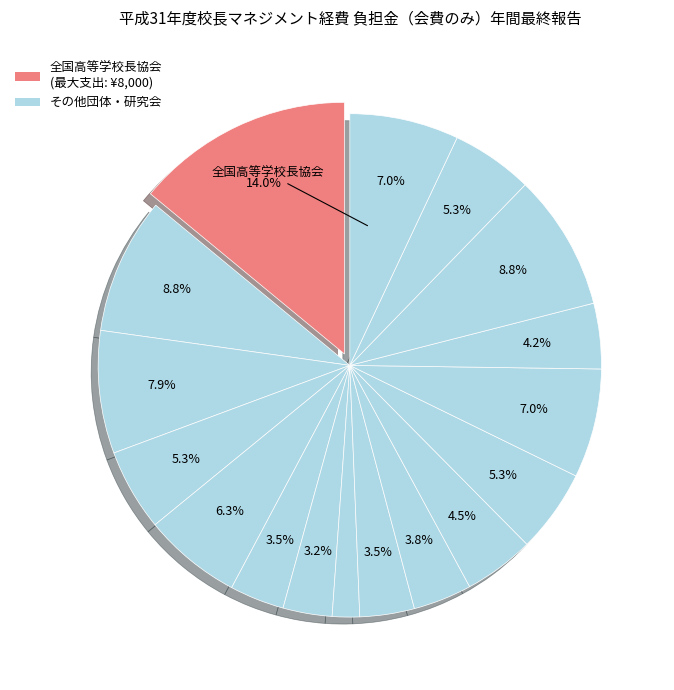

Count the number of slices in the pie.

17